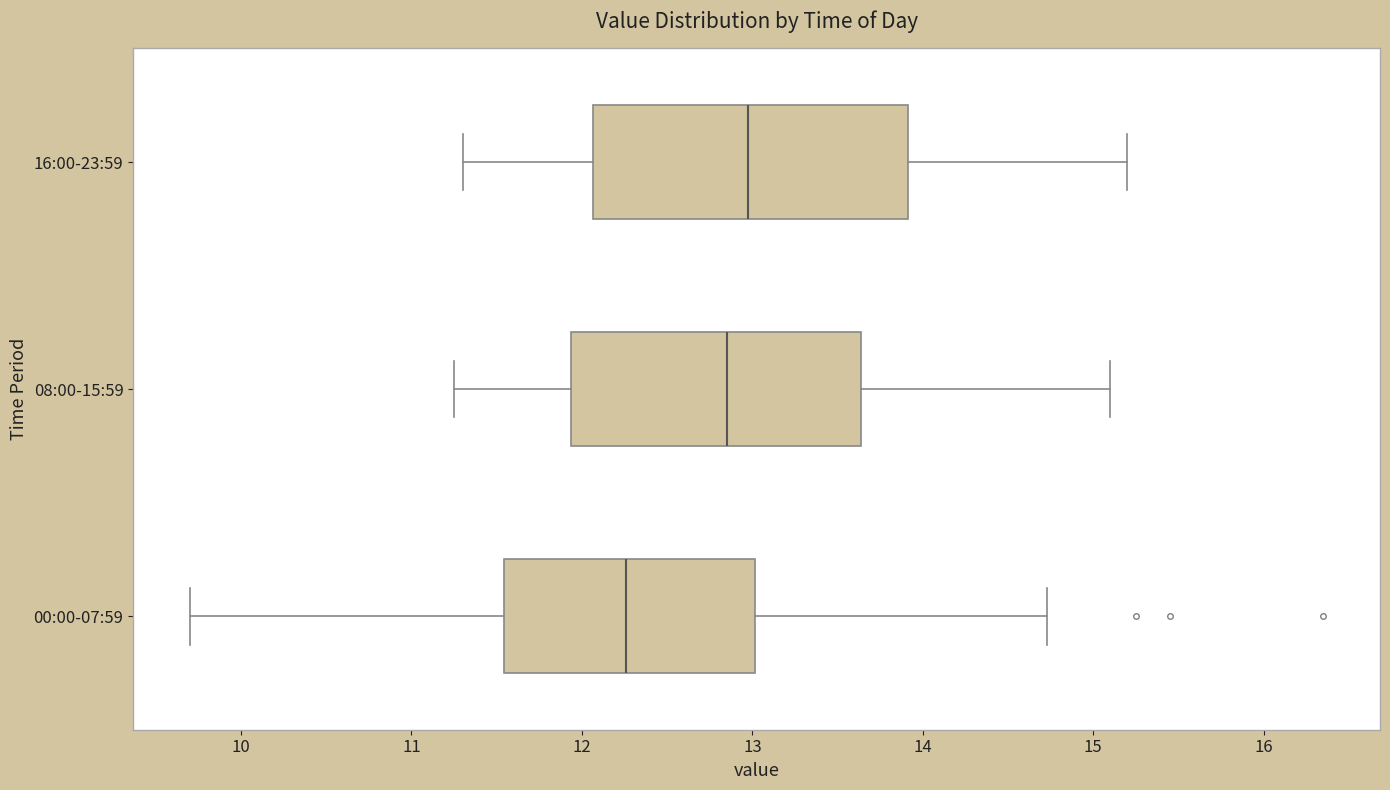

Which box's median line is the furthest to the right?

16:00-23:59